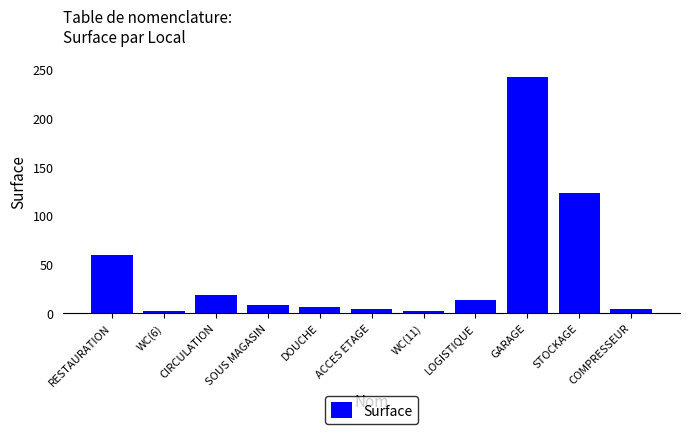

What is the minimum value shown in the chart?

1.4